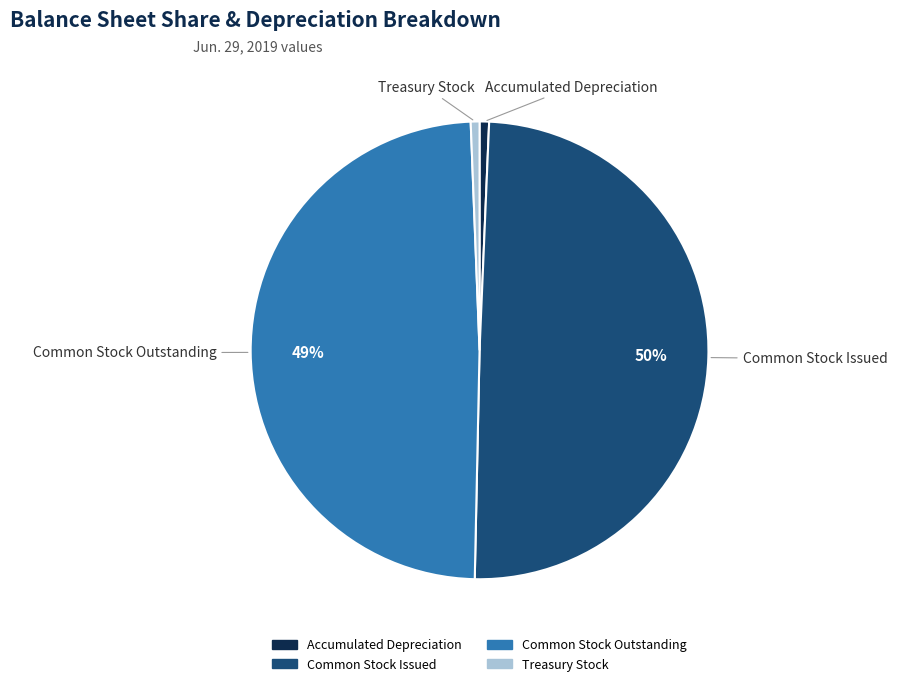

To the nearest percent, what percentage of the pie is Common Stock Issued?

50%